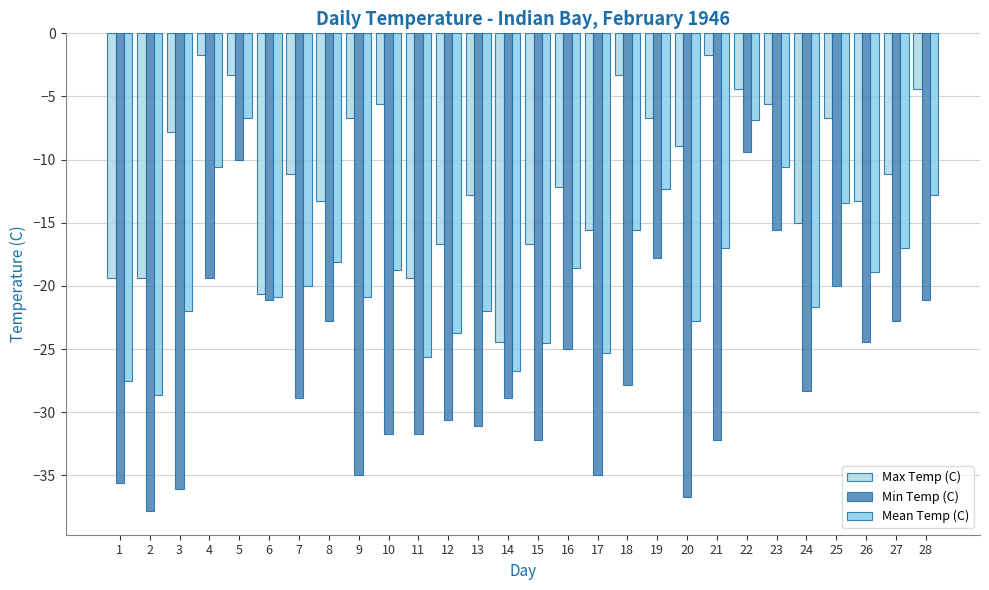

What is the difference between the Min Temp (C) values at 28 and 27?

1.7